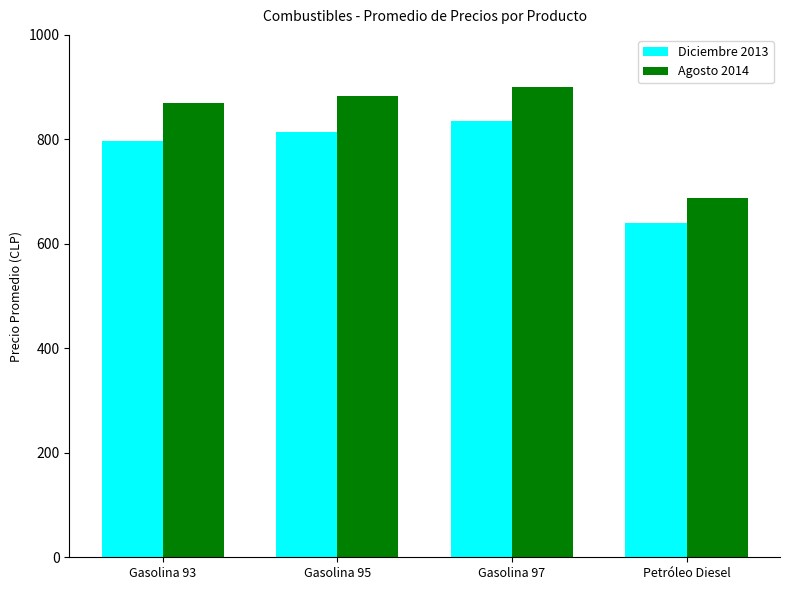

Is it true that Agosto 2014 equals 429.6 at Petróleo Diesel?

False